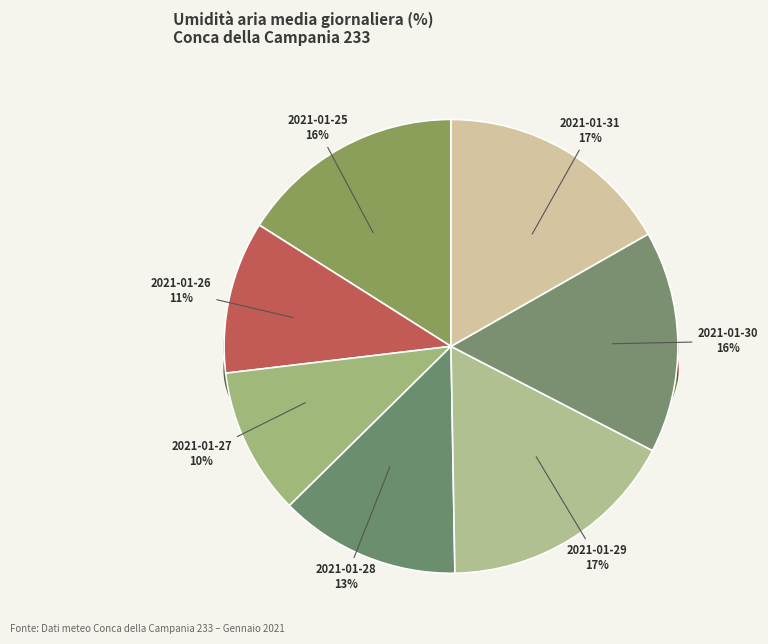

Combined, do 2021-01-26 and 2021-01-25 account for over 50%?

No